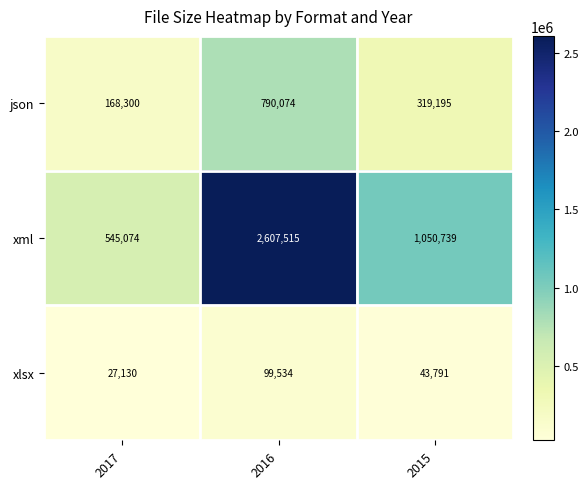

The value of xlsx at 2016 is 160507. True or false?

False